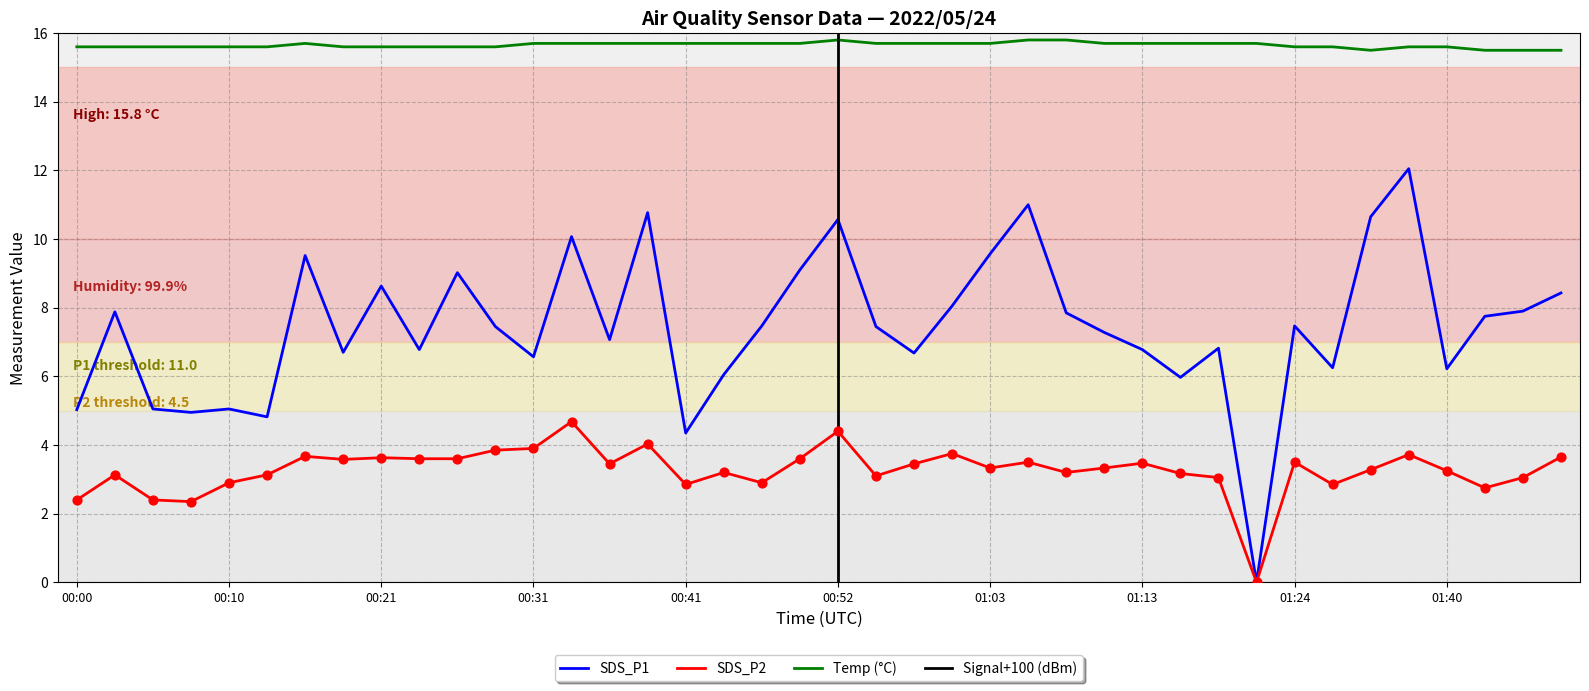

True or false: Temp (°C) and SDS_P2 intersect in this chart.

False